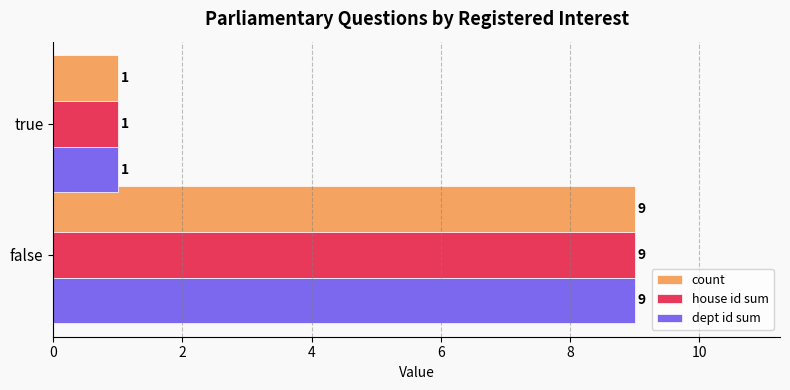

Count the house id sum values in the range 1 to 9.

2